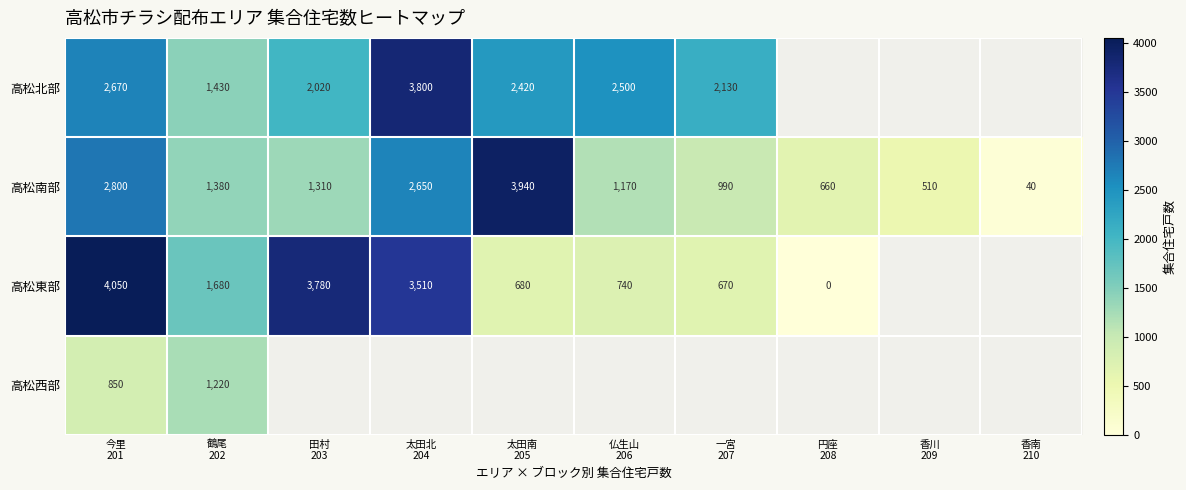

What is the sum of all 高松南部 values?

15450